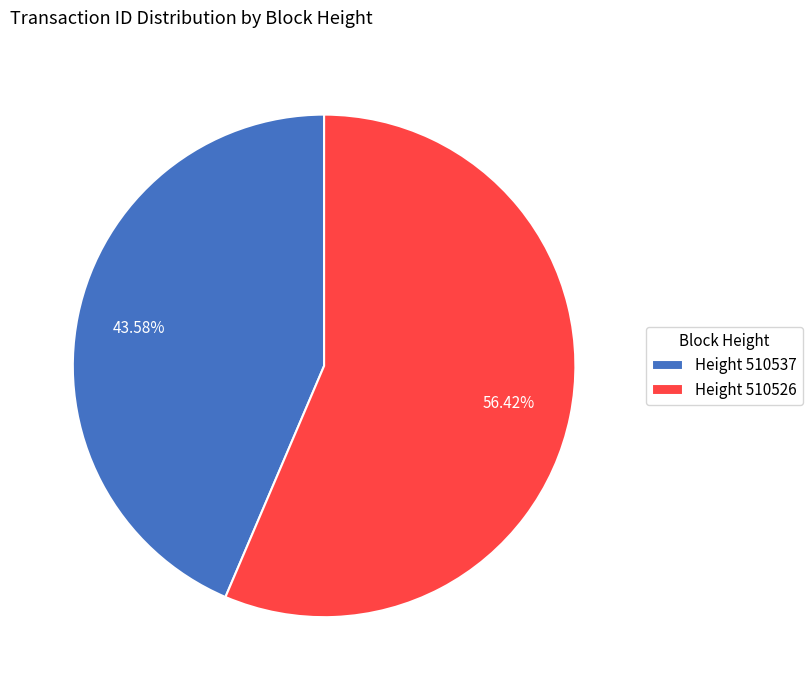

Rank the categories by value from lowest to highest.

Height 510537, Height 510526